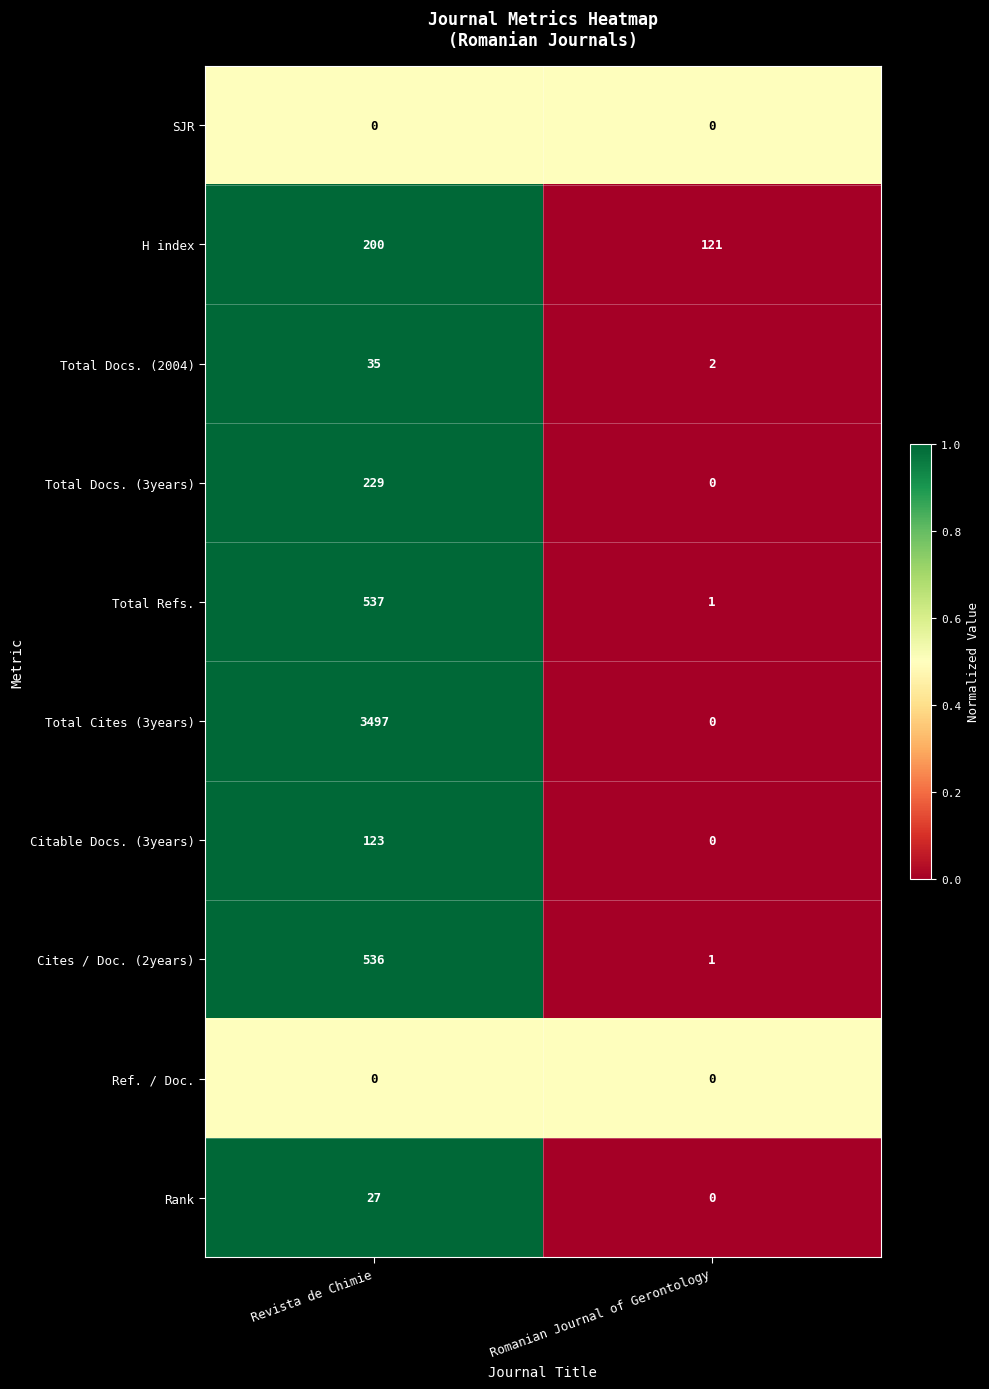

At which label is Citable Docs. (3years) closest to 61?

Romanian Journal of Gerontology